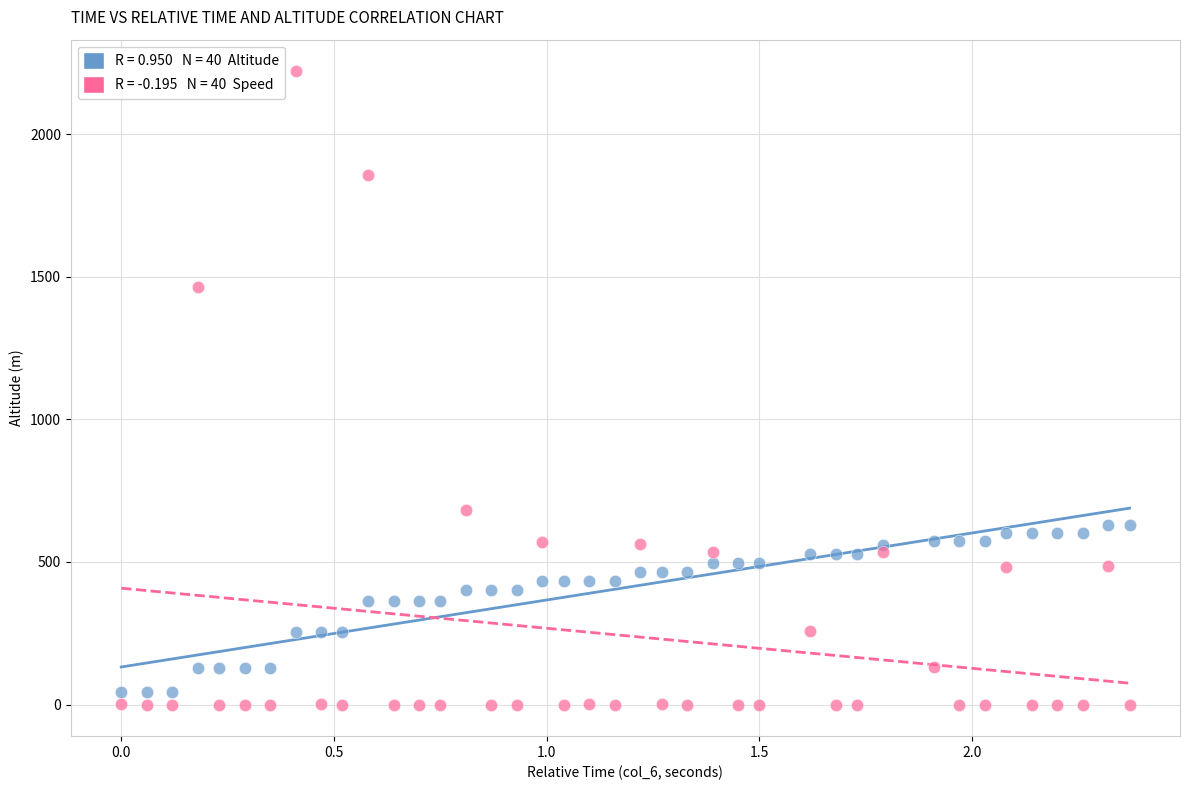

Across all series, what Y value is closest to 1110?

1466.2